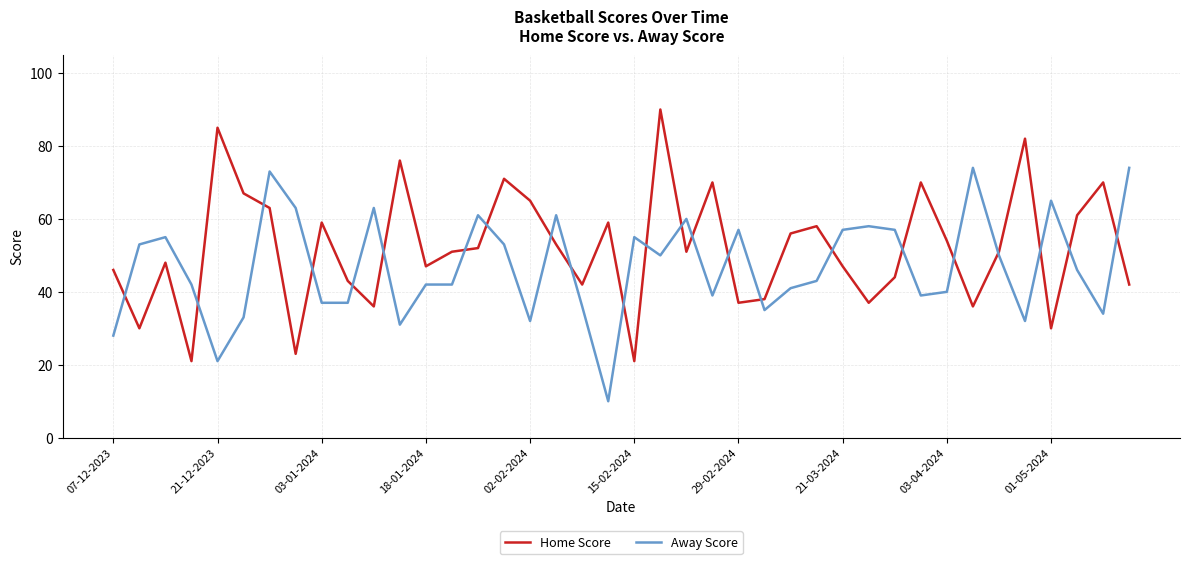

What is the highest value of the Home Score series?

90